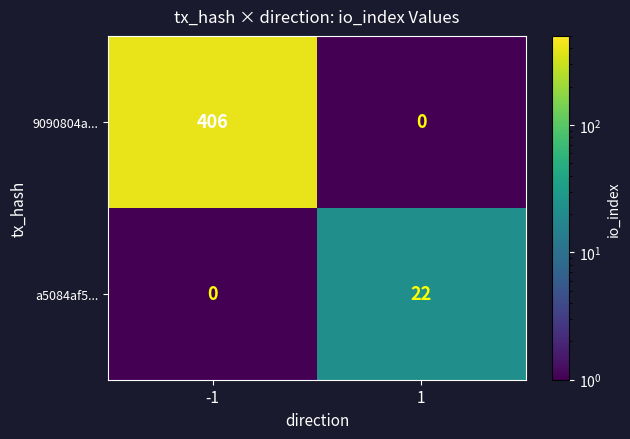

Which series has the widest spread of values?

9090804a...